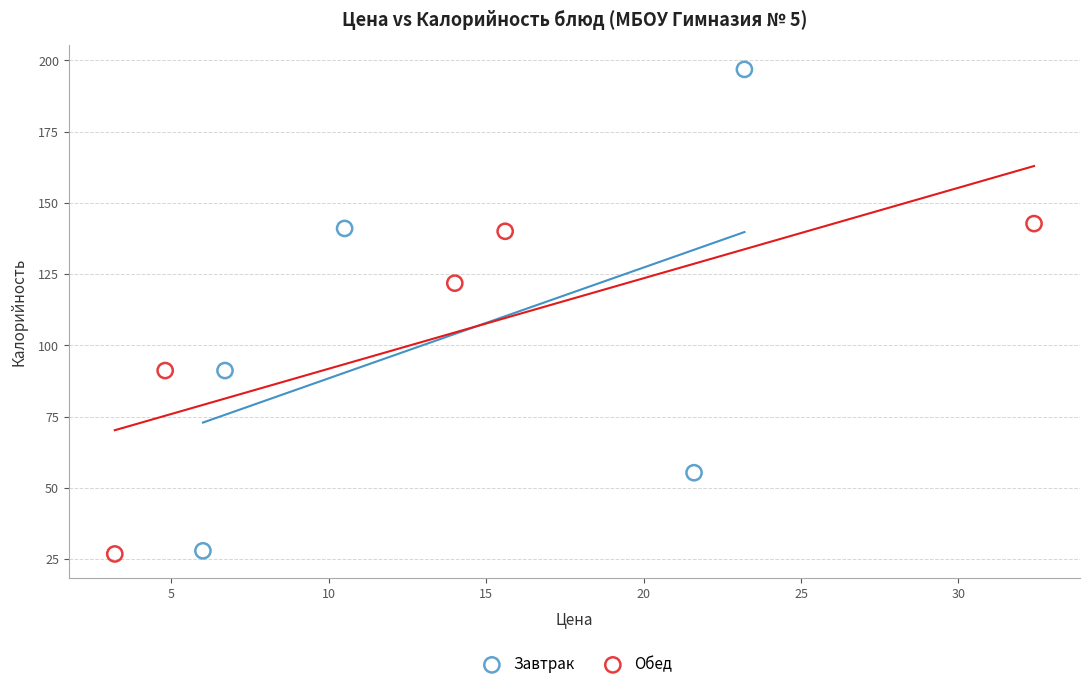

What are all the series names shown in the legend?

Завтрак, Обед